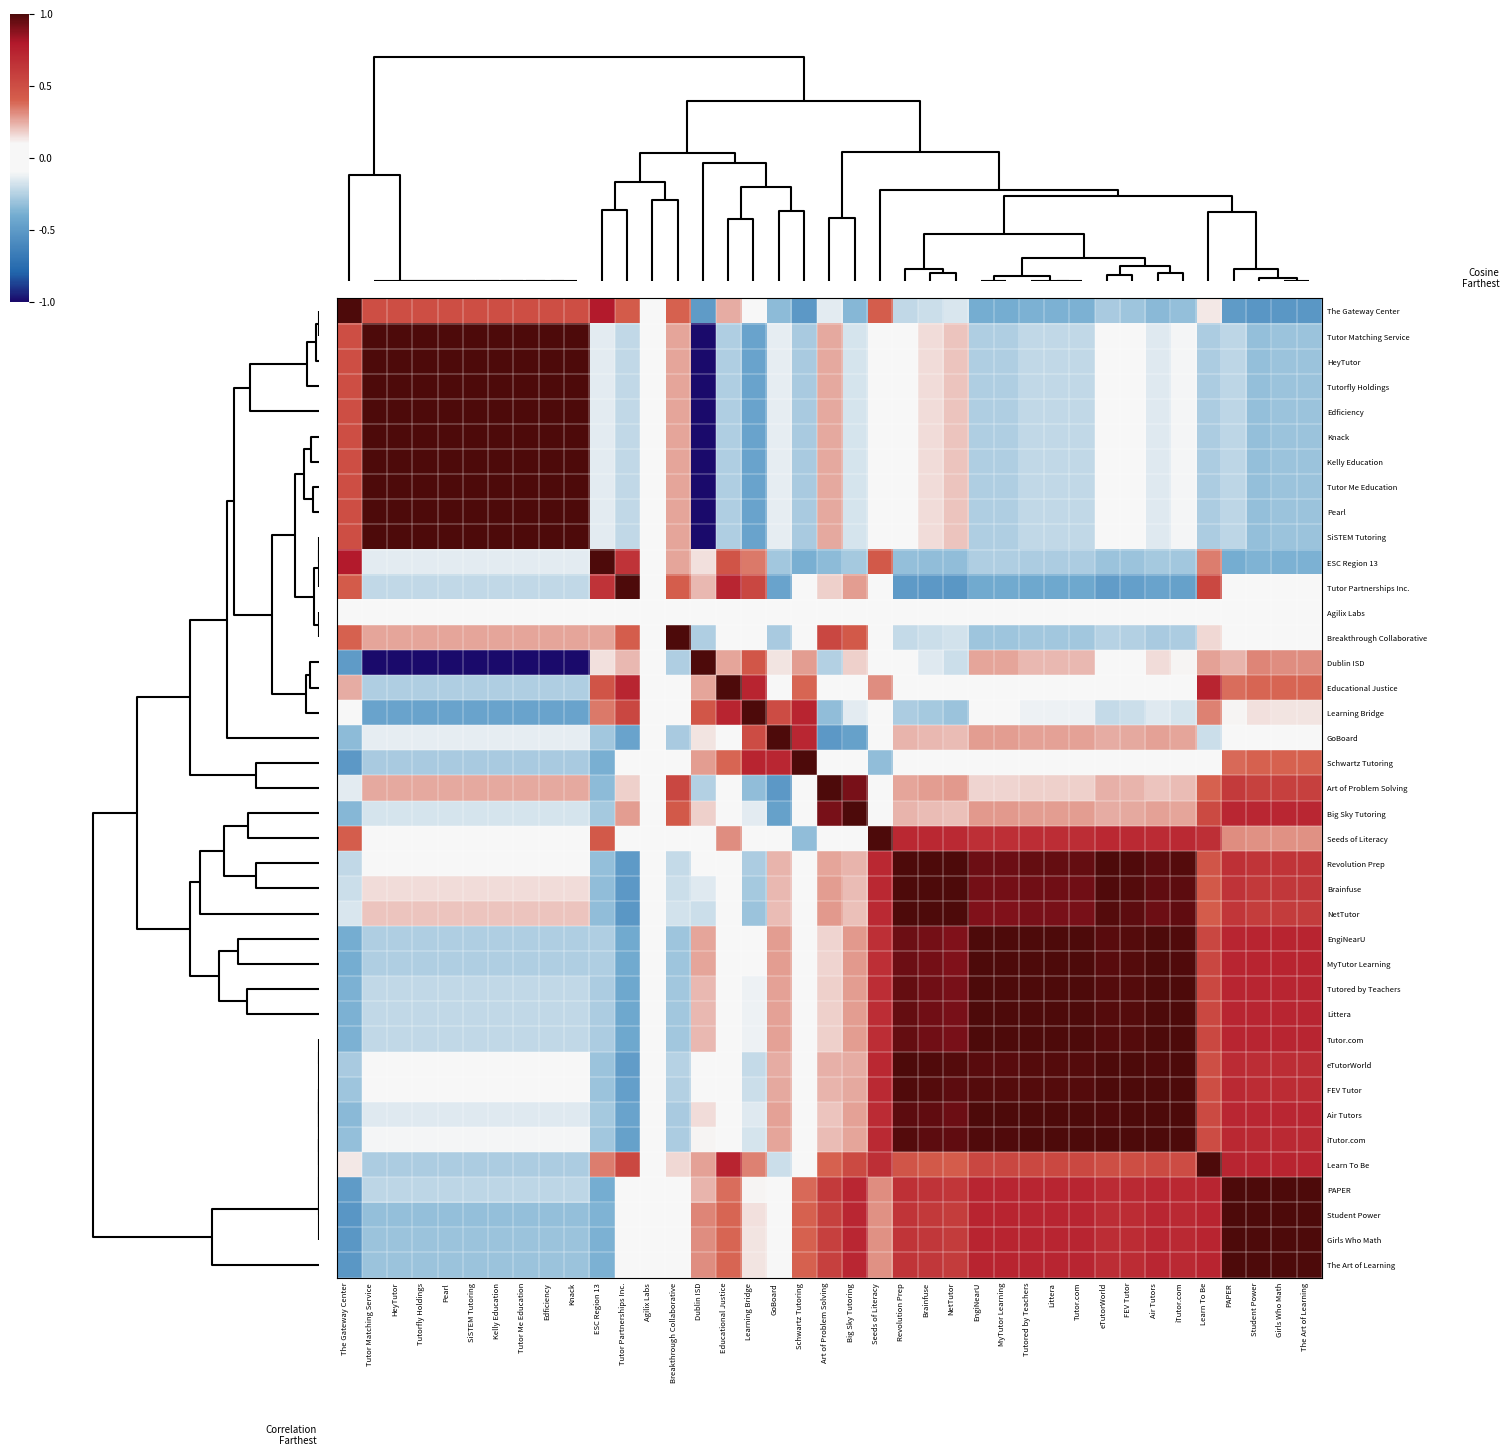

List the series in order of their peak value, highest first.

The Gateway Center, Tutor Matching Service, HeyTutor, SiSTEM Tutoring, Tutorfly Holdings, Edficiency, Knack, Pearl, Kelly Education, Tutor Me Education, ESC Region 13, Dublin ISD, Educational Justice, GoBoard, Schwartz Tutoring, Art of Problem Solving, Seeds of Literacy, Brainfuse, NetTutor, eTutorWorld, FEV Tutor, Air Tutors, Learn To Be, Girls Who Math, The Art of Learning, Tutor Partnerships Inc., Breakthrough Collaborative, Big Sky Tutoring, Revolution Prep, EngiNearU, MyTutor Learning, Littera, Tutor.com, Tutored by Teachers, iTutor.com, Learning Bridge, PAPER, Student Power, Agilix Labs